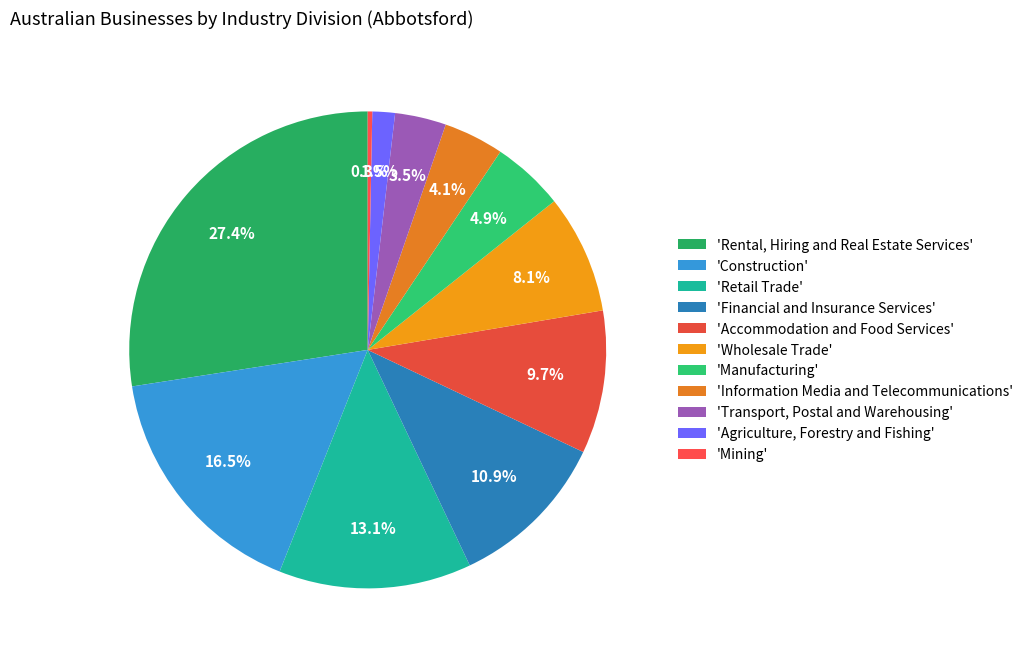

Rank the categories by value from lowest to highest.

'Mining', 'Agriculture, Forestry and Fishing', 'Transport, Postal and Warehousing', 'Information Media and Telecommunications', 'Manufacturing', 'Wholesale Trade', 'Accommodation and Food Services', 'Financial and Insurance Services', 'Retail Trade', 'Construction', 'Rental, Hiring and Real Estate Services'